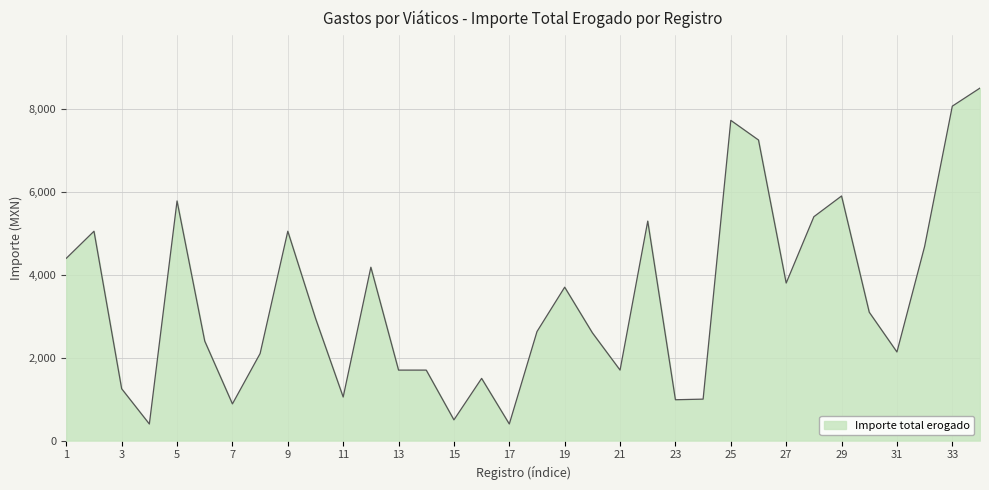

What is the difference between the maximum and minimum values?

8103